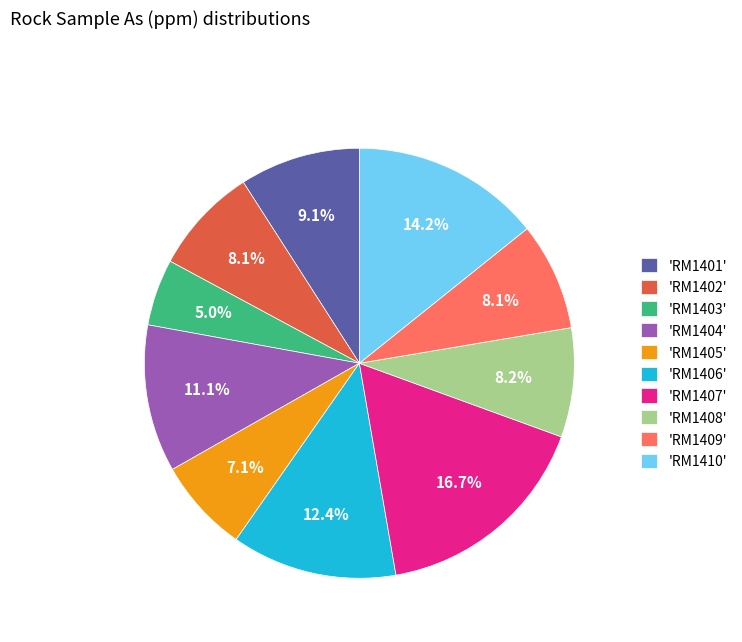

What portion of the pie excludes 'RM1403'?

95.0%